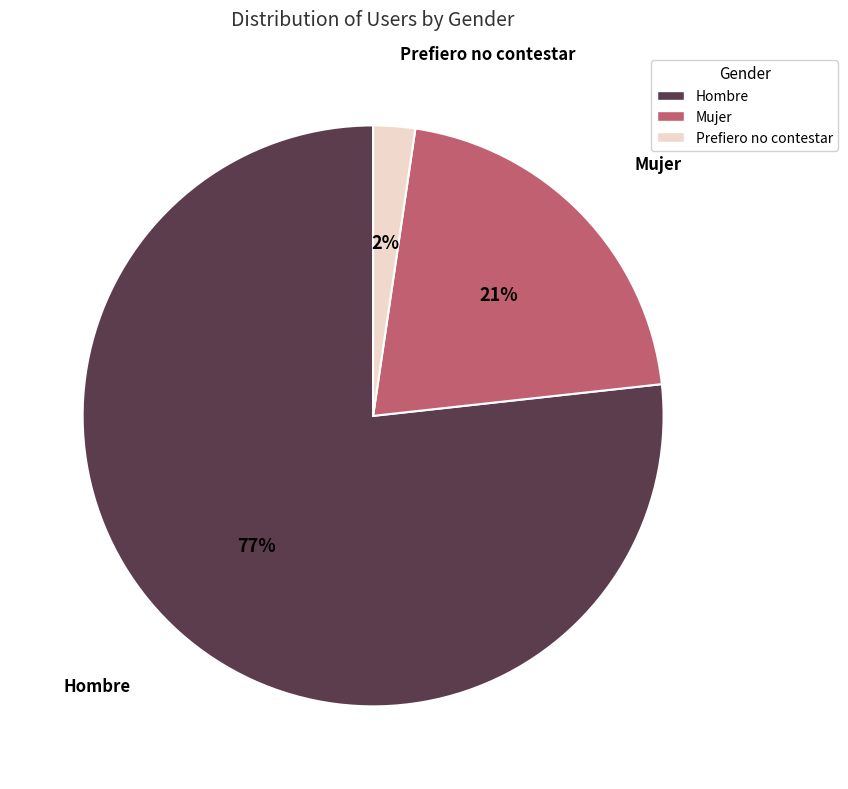

True or false: Mujer accounts for 31% of the total.

False